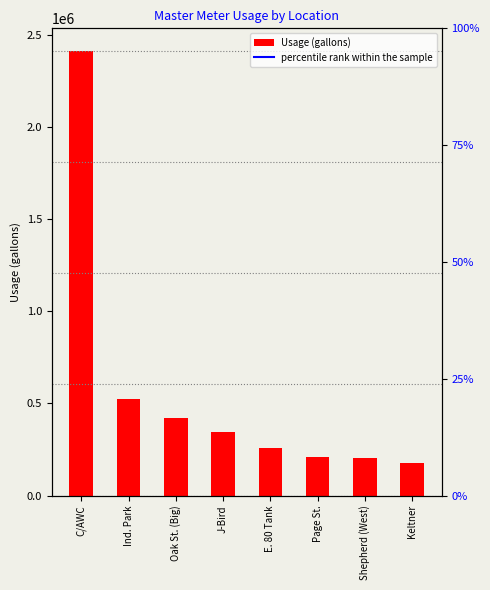

What is the difference between the highest and lowest values at Page St.?

207011.4